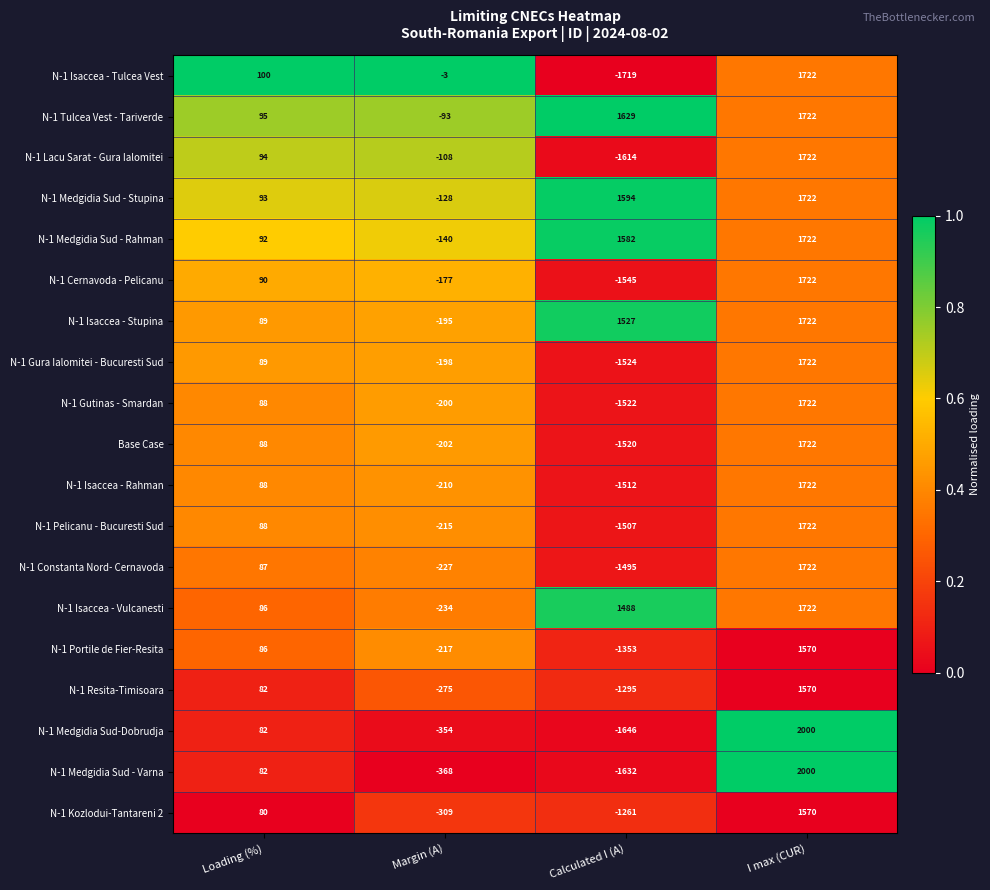

What is the approximate value of N-1 Isaccea - Tulcea Vest at Calculated I (A), to the nearest 100?

-1700